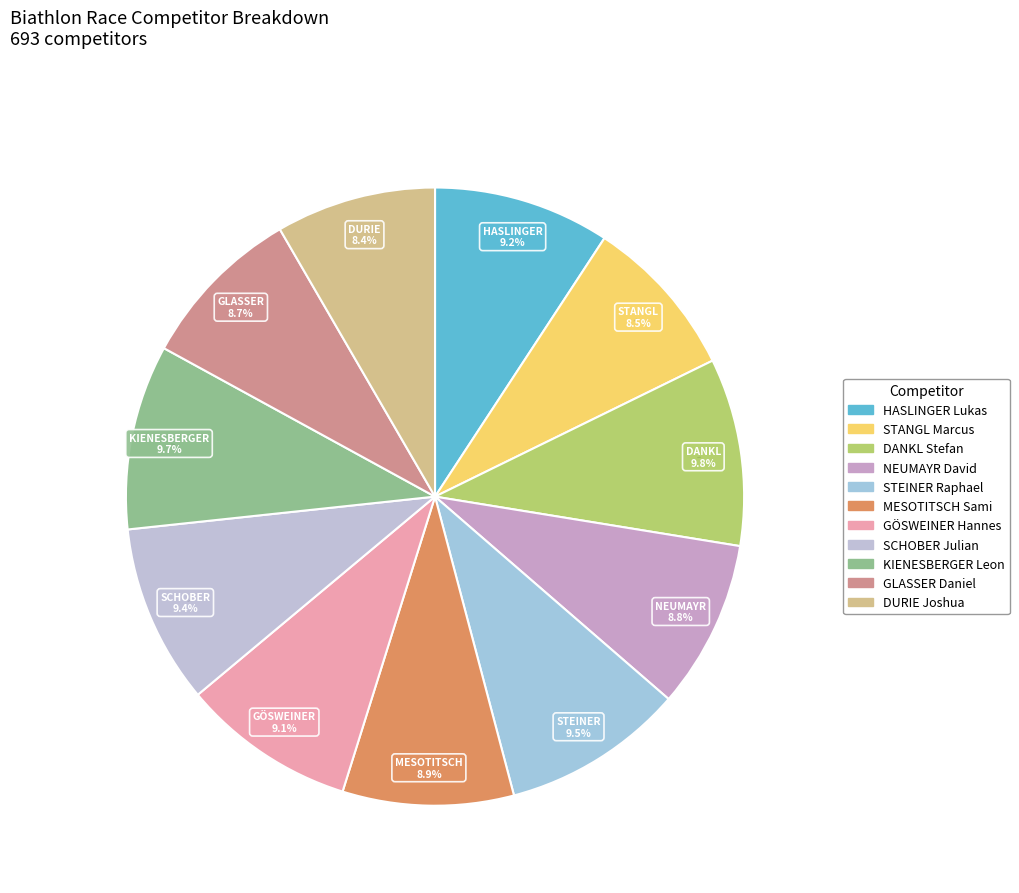

How many segments does this pie chart have?

11